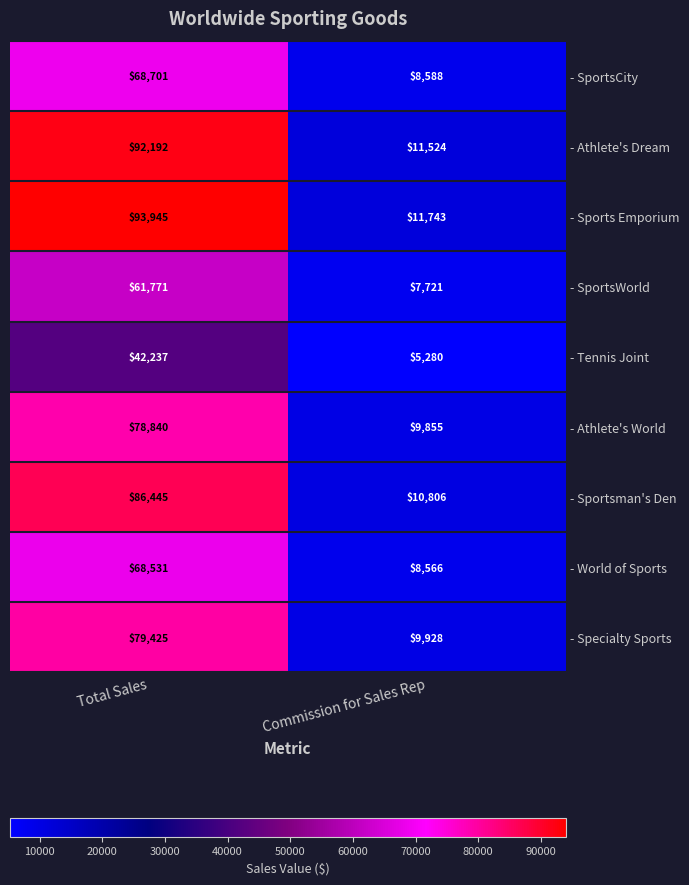

Which category has the highest value across all series?

Total Sales